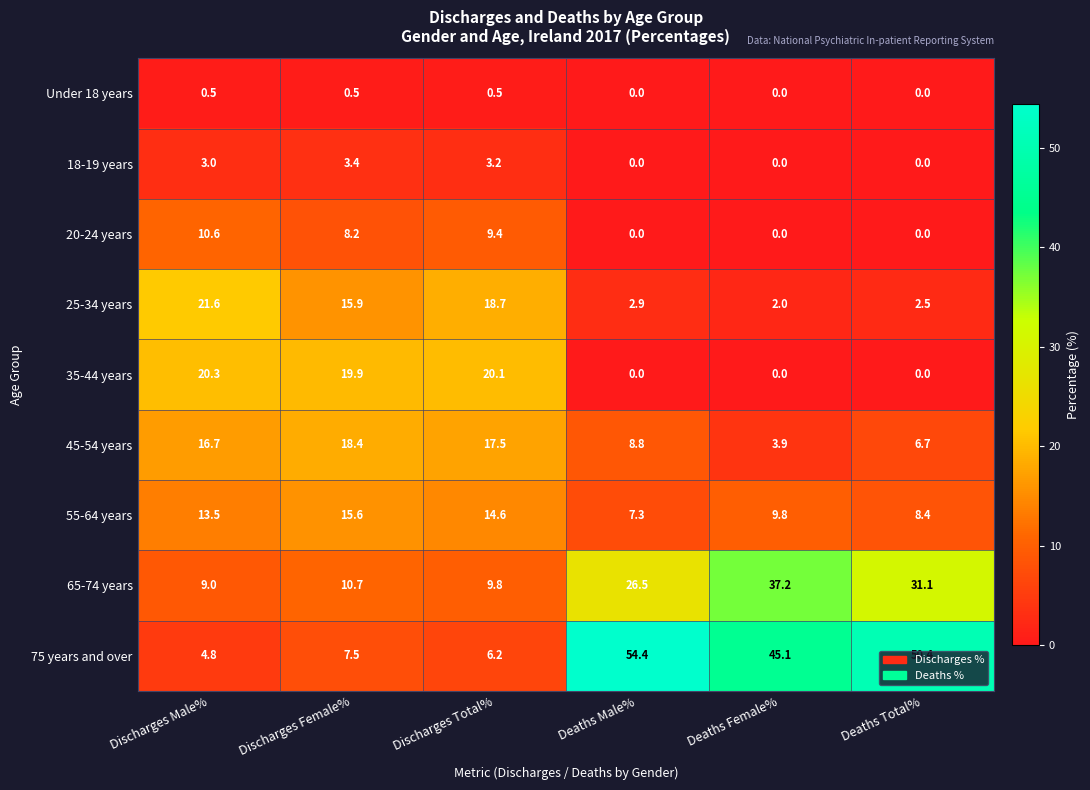

Read the 35-44 years value at Discharges Male%.

20.3